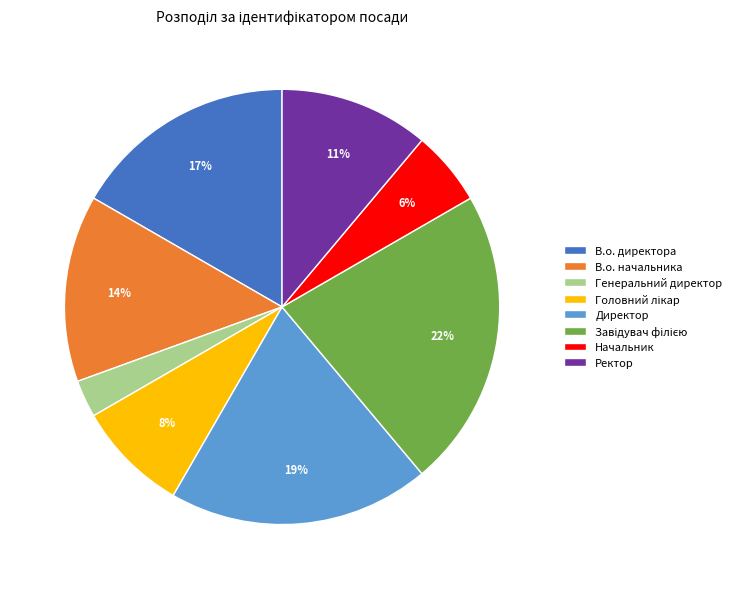

Count the number of slices in the pie.

8